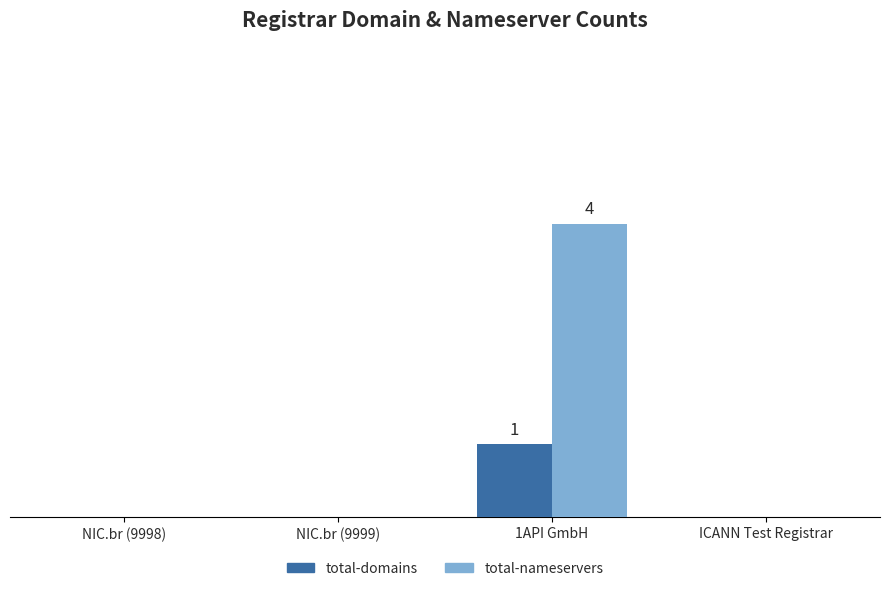

List the series in order of their overall mean, highest first.

total-nameservers, total-domains